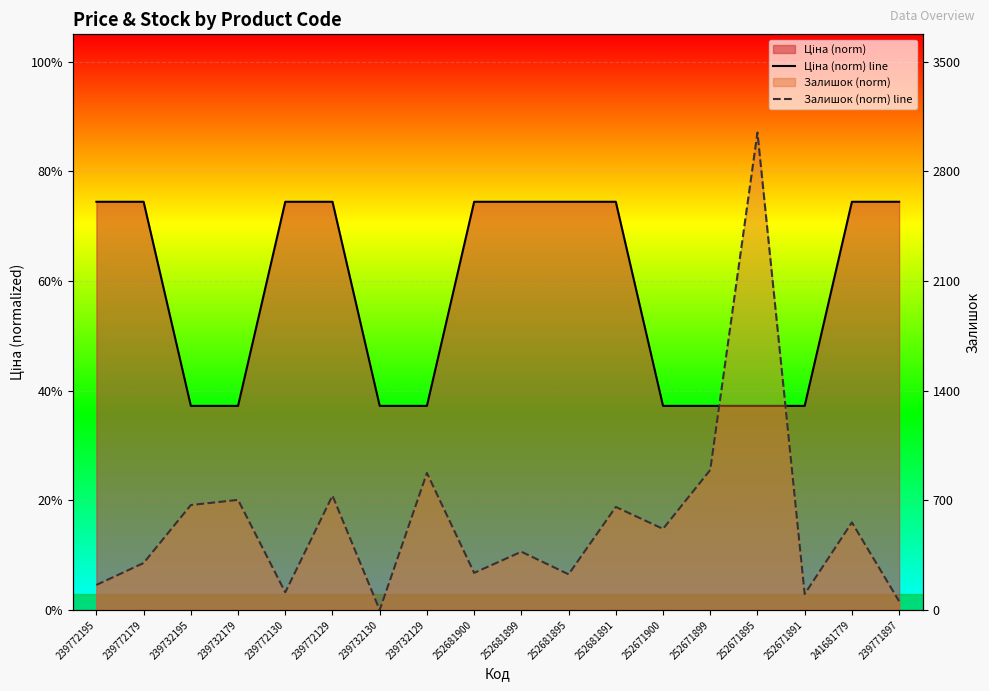

List the labels in order of Ціна (norm) line value, smallest first.

239732195, 239732179, 239732130, 239732129, 252671900, 252671899, 252671895, 252671891, 239772195, 239772179, 239772130, 239772129, 252681900, 252681899, 252681895, 252681891, 241681779, 239771897